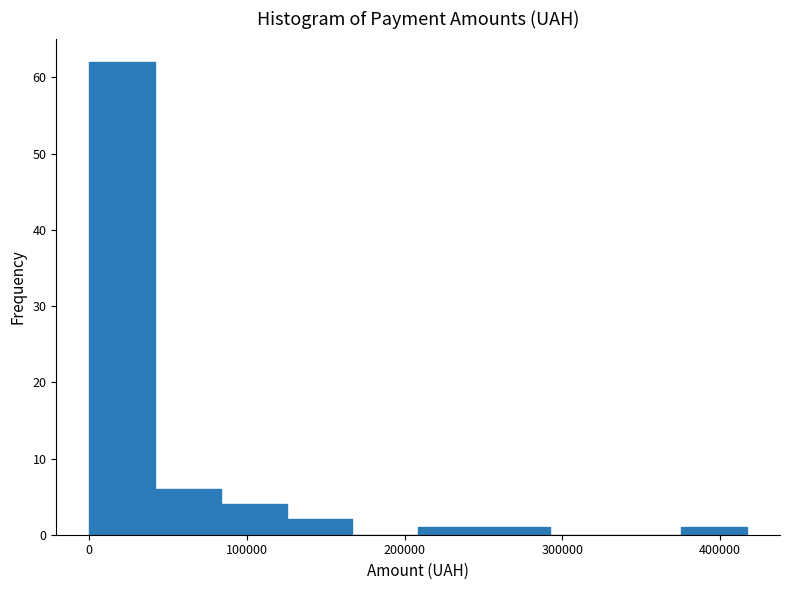

Reading left to right, list every bar in this chart as the range it spans on the x-axis followed by its height. Neither the bar edges nor the heights are printed on the chart, so give them approximately, as read against the axes.

0 to 40000: 62
40000 to 80000: 6
80000 to 130000: 4
130000 to 170000: 2
170000 to 210000: 0
210000 to 250000: 1
250000 to 290000: 1
290000 to 330000: 0
330000 to 380000: 0
380000 to 420000: 1